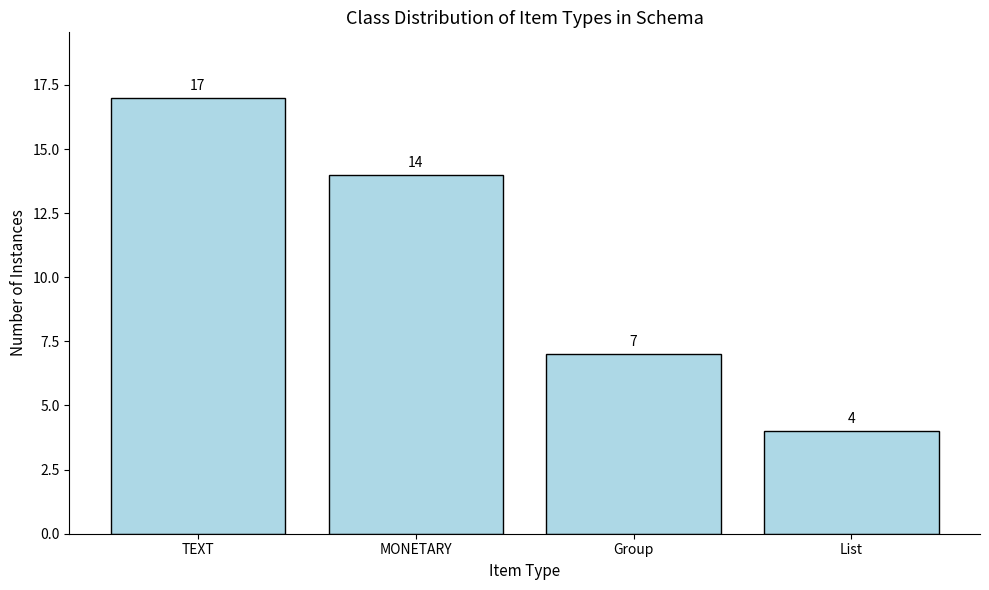

Is it true that the value at List is 6?

False